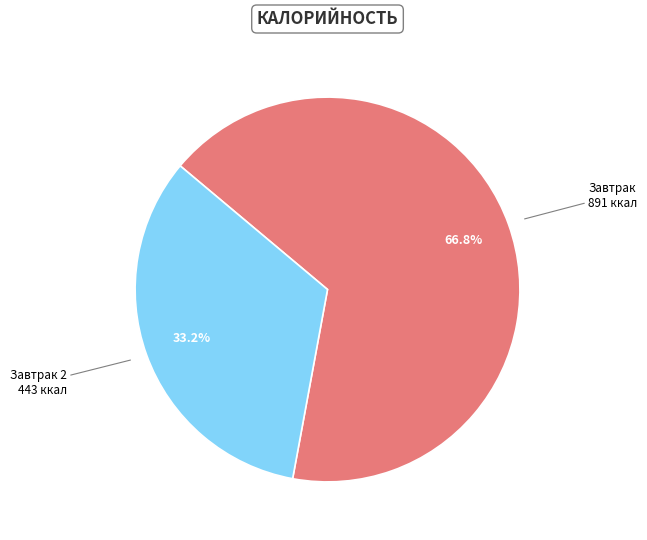

Does any single category account for the majority?

Yes